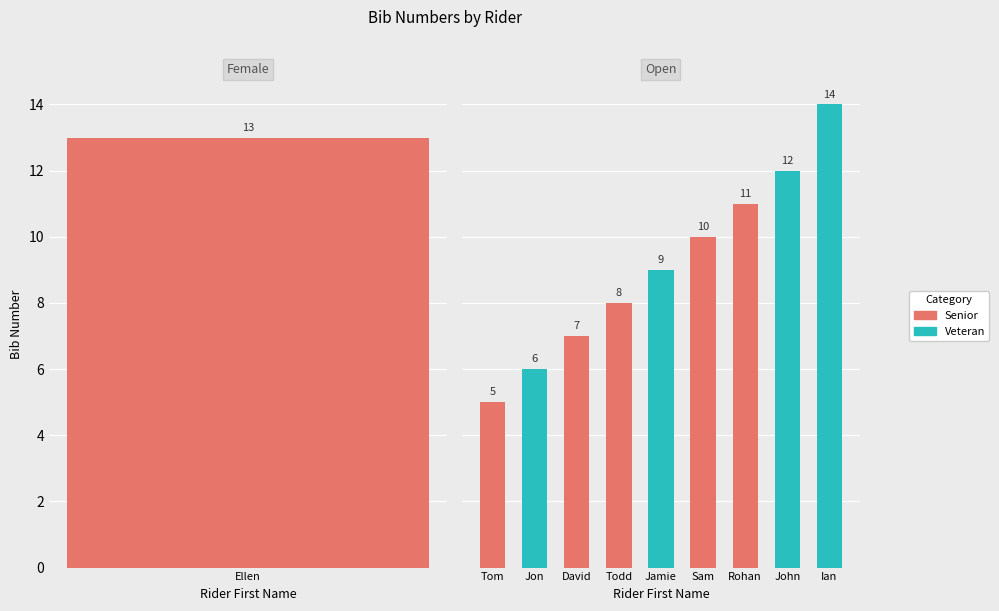

The value at John is 12. True or false?

True